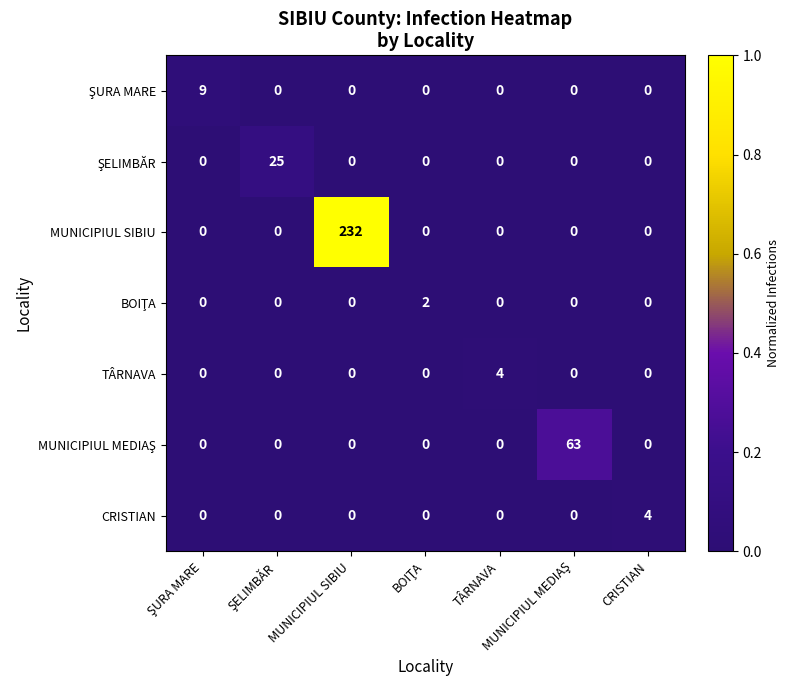

At which category is the sum across all series the highest?

MUNICIPIUL SIBIU